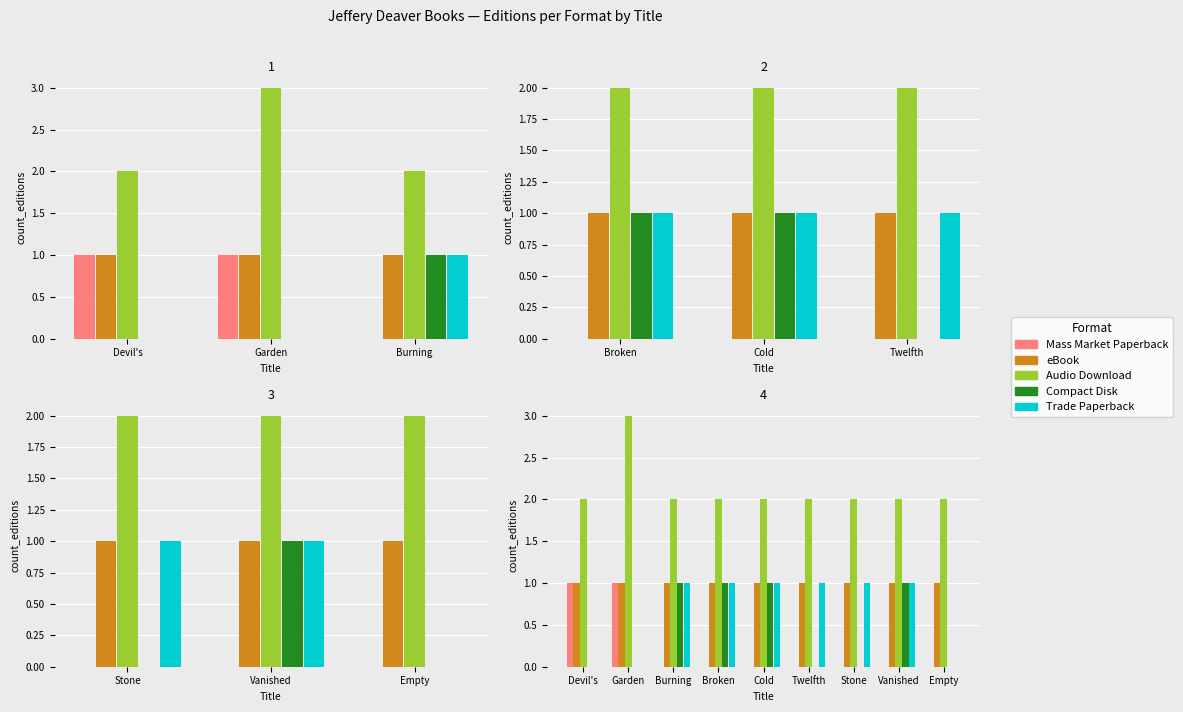

What position from the left is Empty?

9